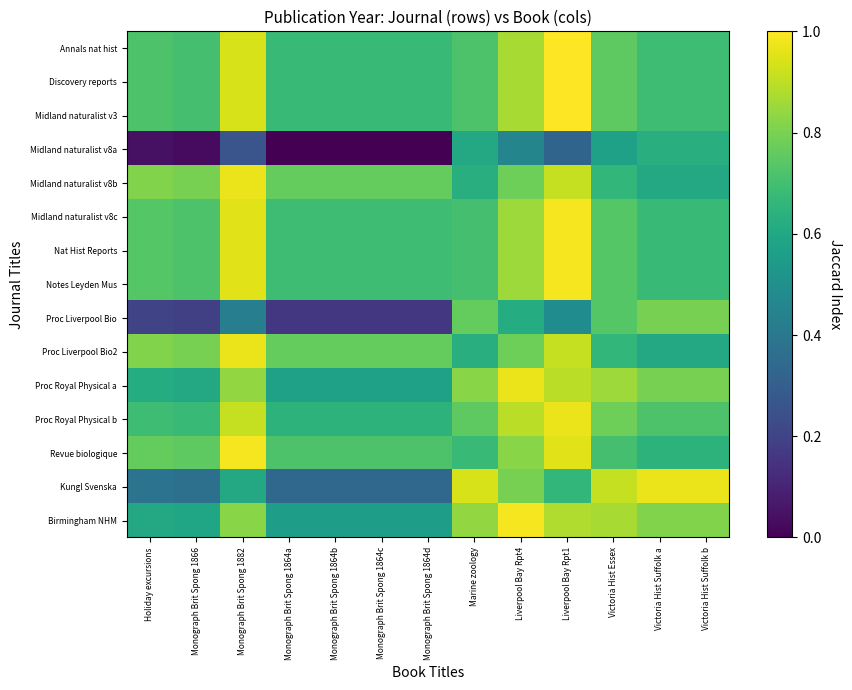

How many distinct data groups are displayed?

15